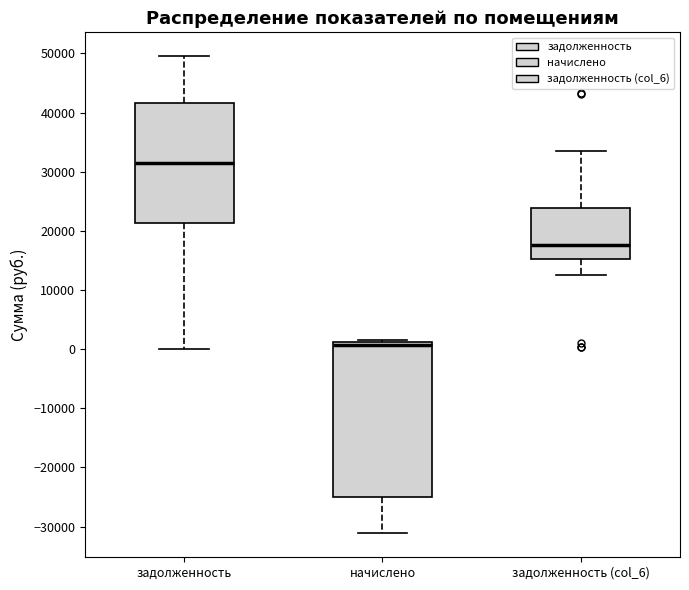

Reading left to right, read every box against the y-axis: the position of its median line, the range the box covers, and the ends of its whiskers. The values are not printed on the chart, so give them approximately, as read against the axis.

задолженность: median 32000, box 21000 to 42000, whiskers 0 to 50000
начислено: median 1000 (just below the box's upper edge), box -25000 to 1000, whiskers -31000 to 2000
задолженность (col_6): median 18000, box 15000 to 24000, whiskers 13000 to 34000